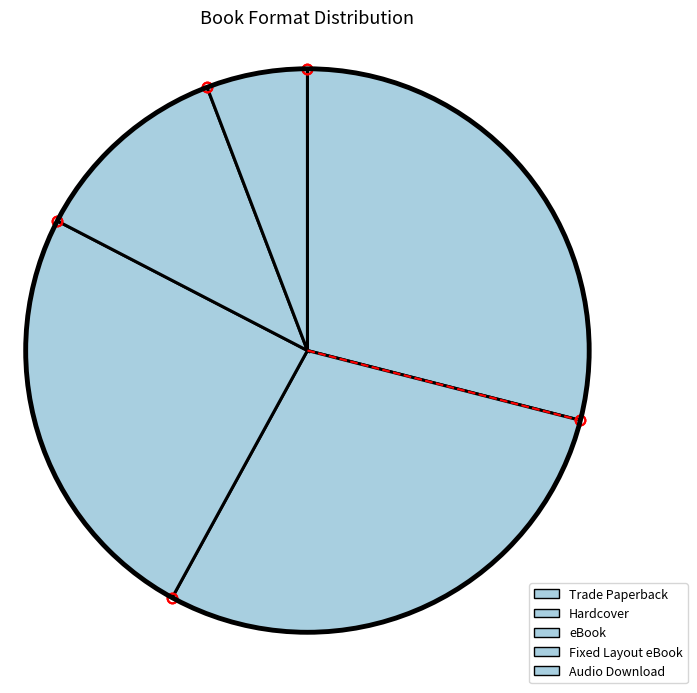

To the nearest percent, what is the combined percentage of Audio Download and eBook?

30%